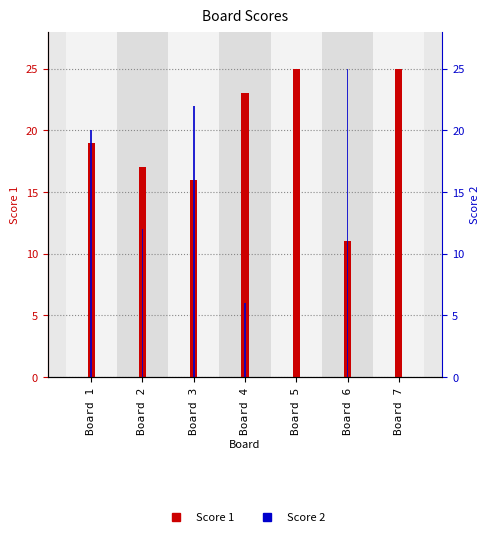

What is the total value across all series at Board 1?

39